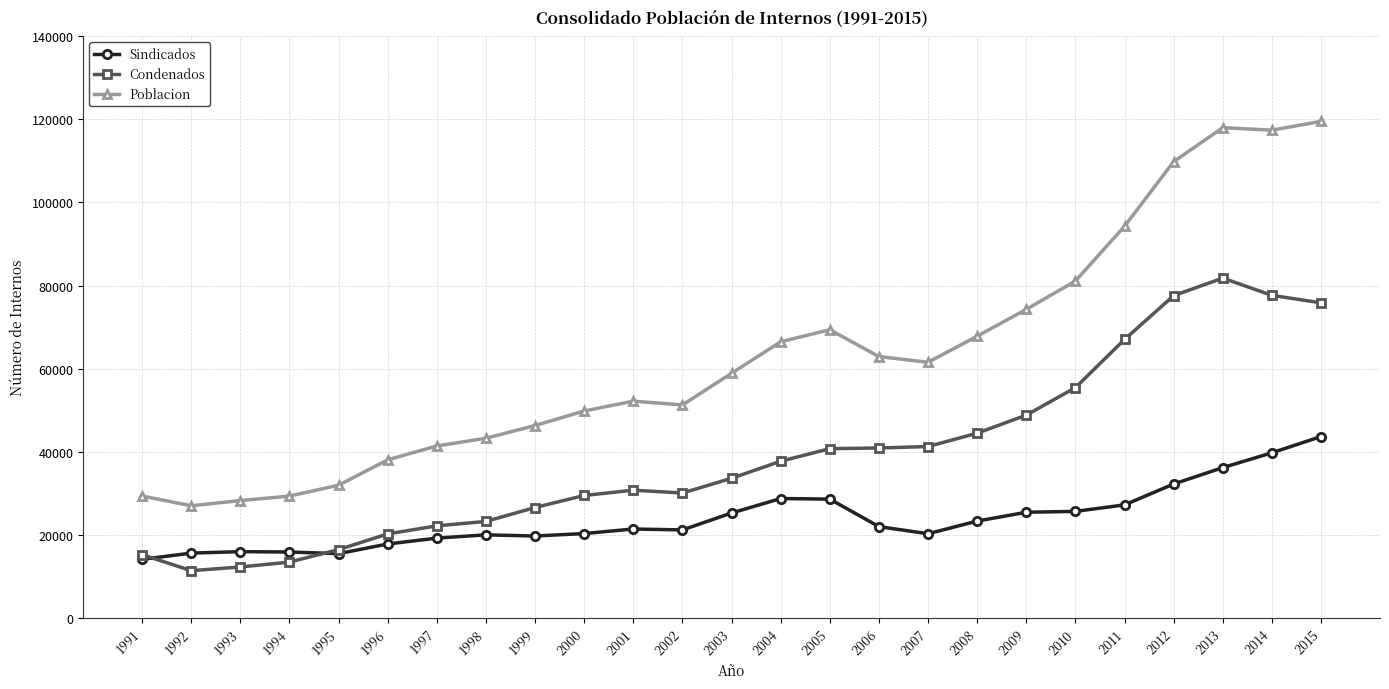

Between 2001 and 2013, which series saw the biggest shift?

Poblacion